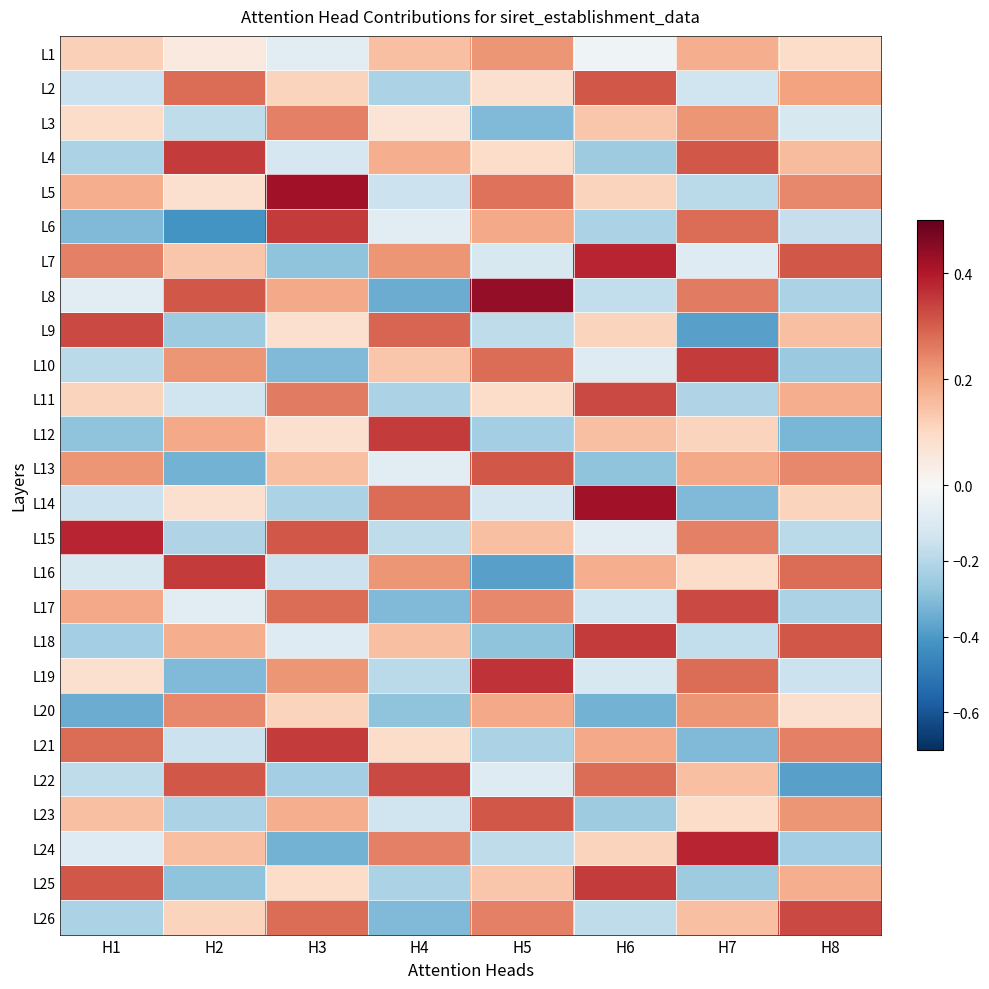

What is the total value across all series at H8?

1.1